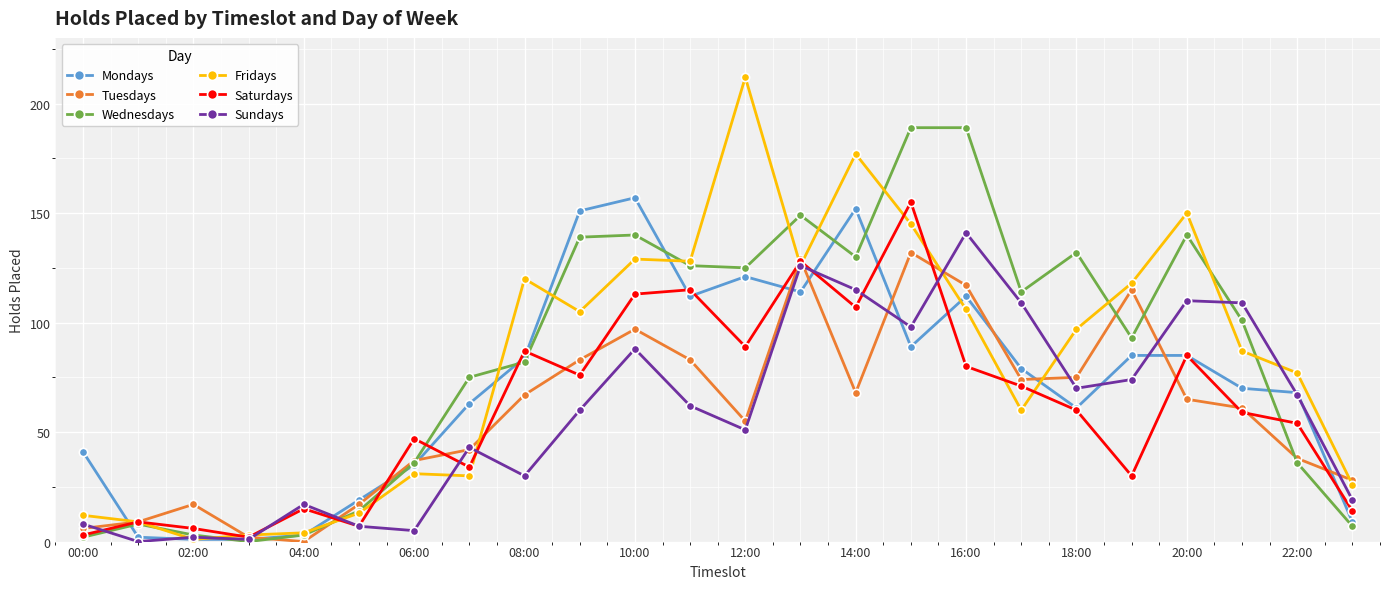

List the series in order of their peak value, lowest first.

Tuesdays, Sundays, Saturdays, Mondays, Wednesdays, Fridays